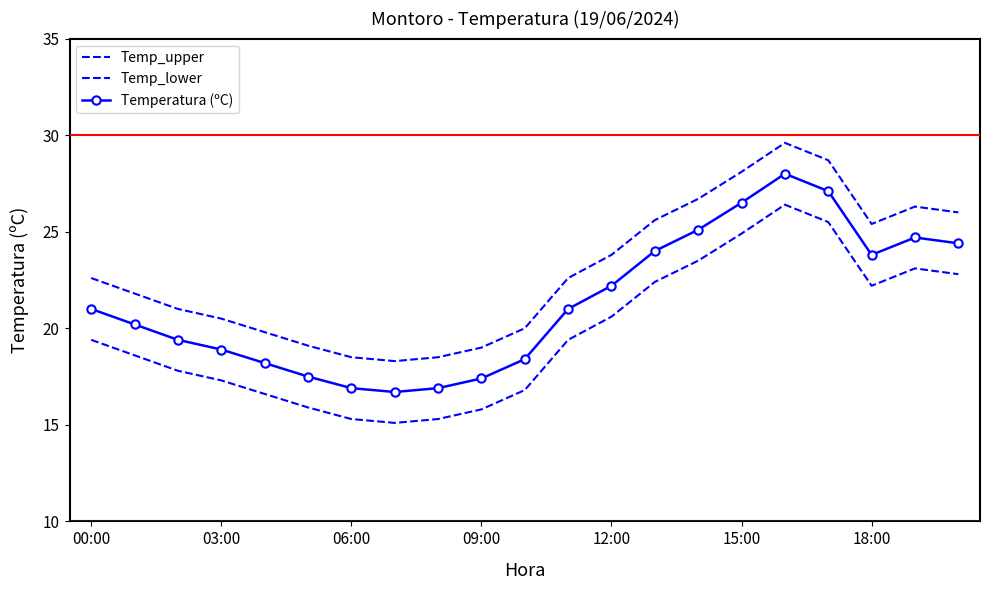

Rank the series by their maximum value, from highest to lowest.

Temp_upper, Temperatura (ºC), Temp_lower